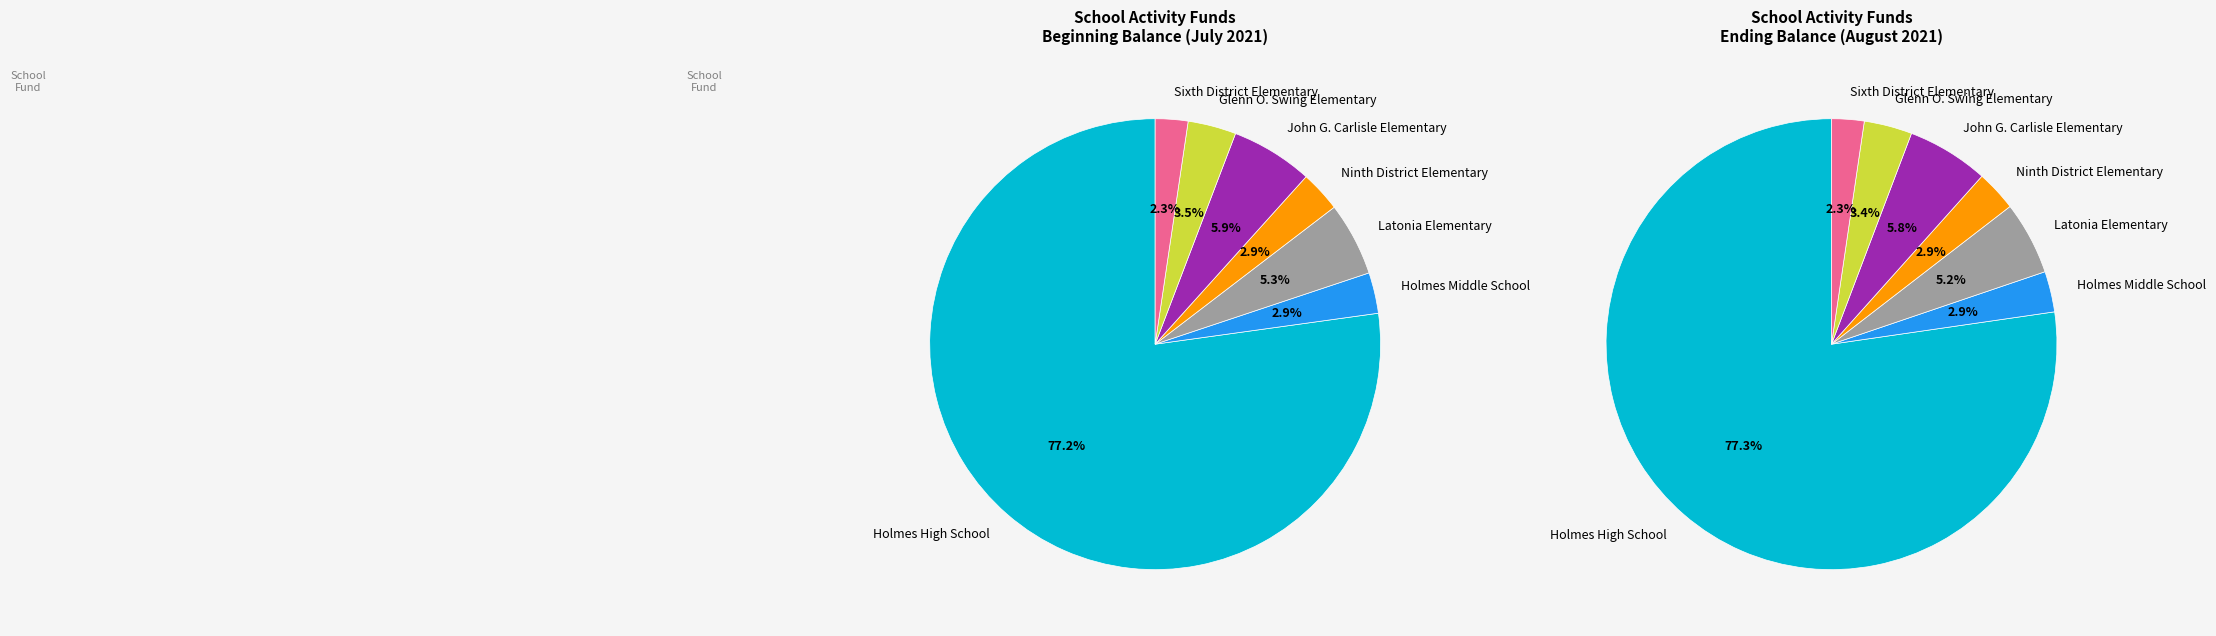

Which slice represents more than half of the pie?

Holmes High School